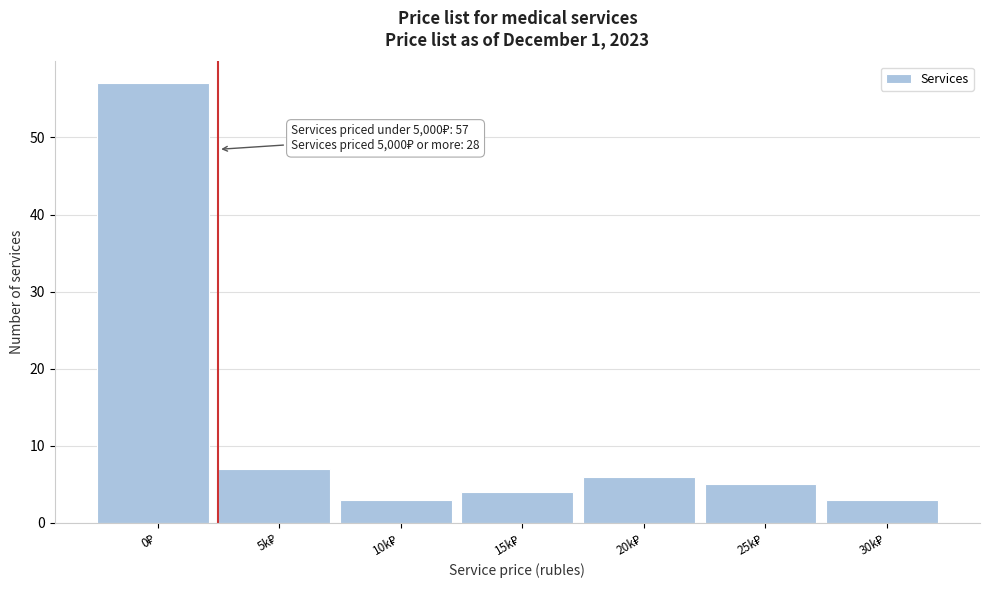

Reading right to left, what are all the values shown in this chart?

3	5	6	4	3	7	57